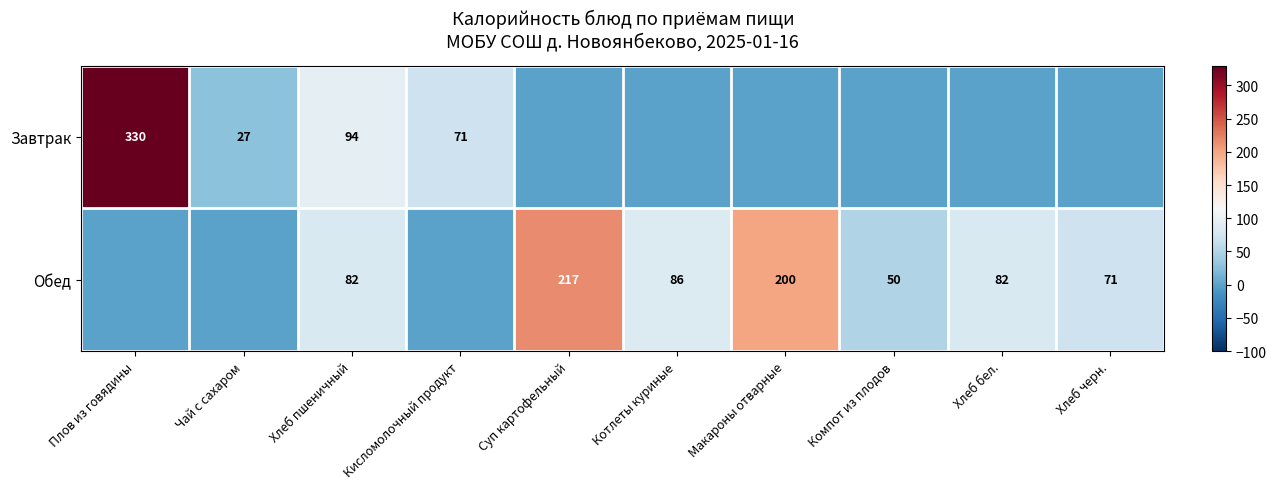

Is it true that Обед equals 289 at Макароны отварные?

False